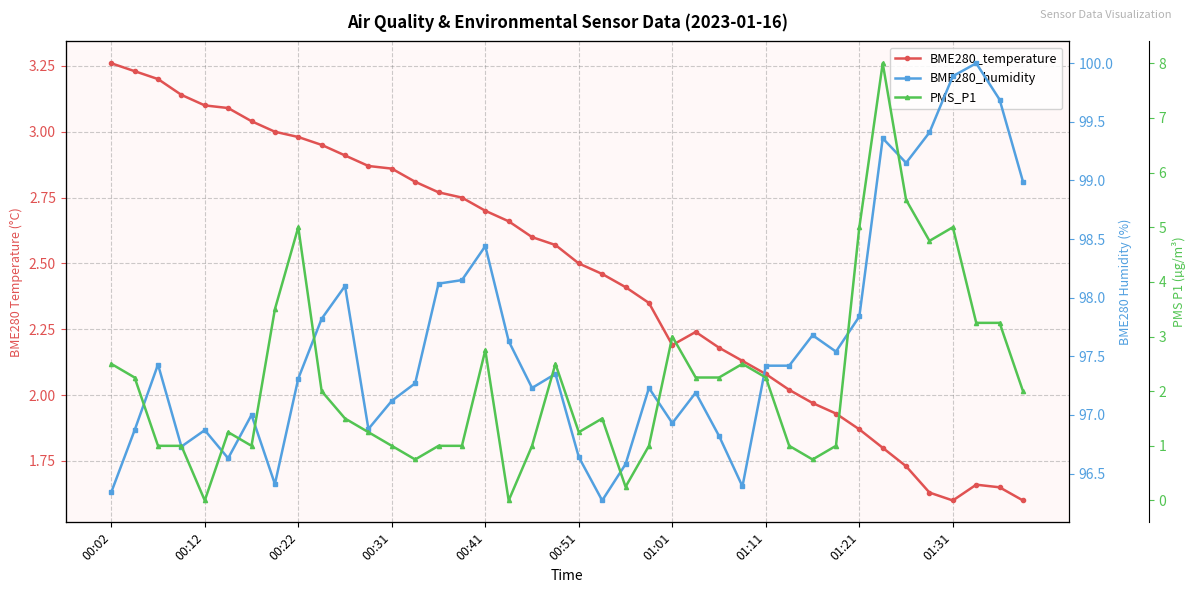

True or false: BME280_temperature and BME280_humidity cross at least once.

False